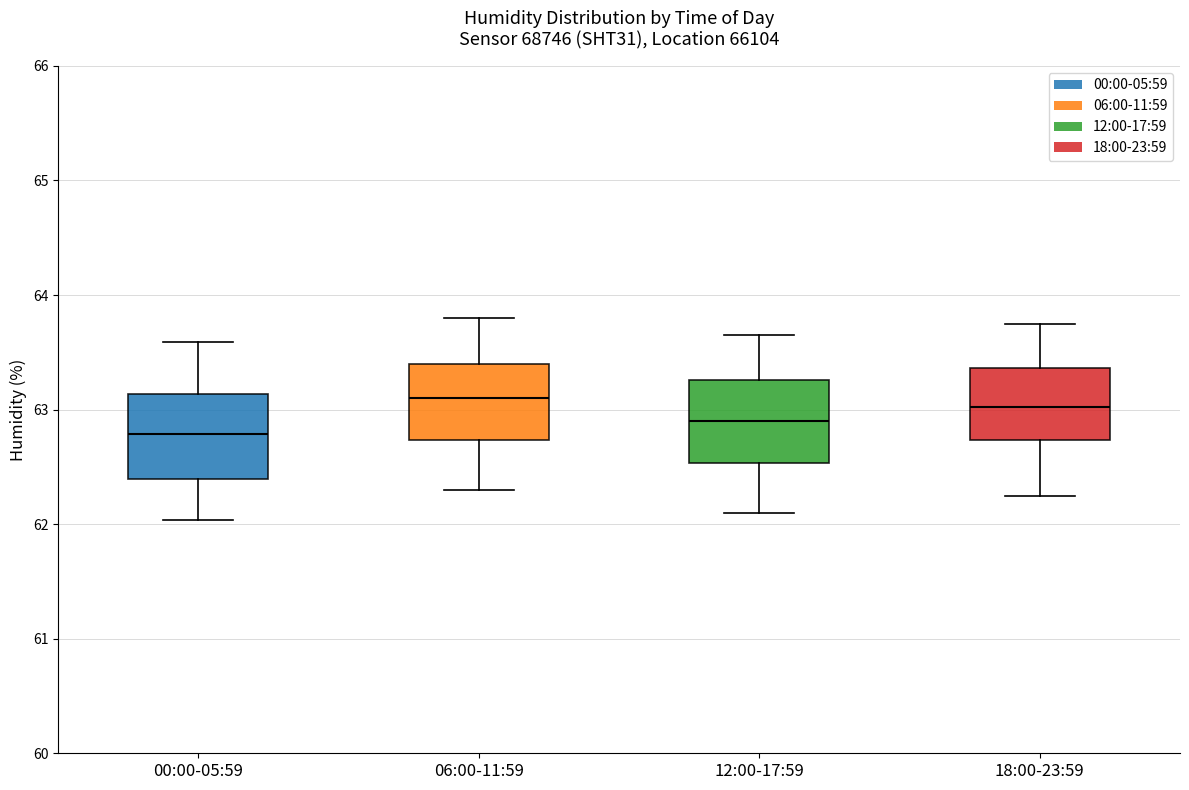

Where does the lower whisker of the box for 18:00-23:59 end on the y-axis? The values are not printed on the chart, so give them approximately, as read against the axis.

62.3